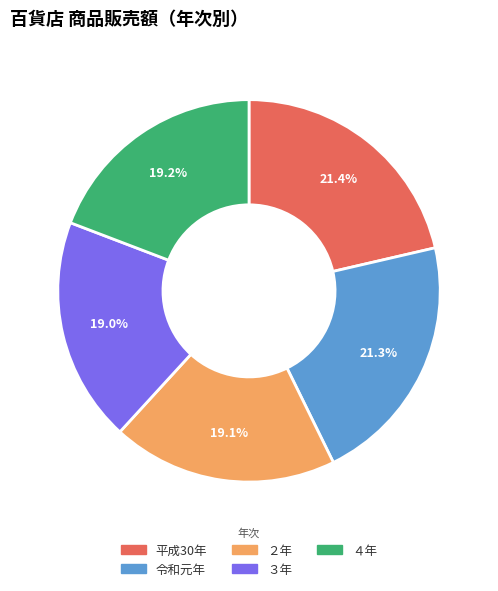

Is it true that 平成30年 is 21% of the pie?

True